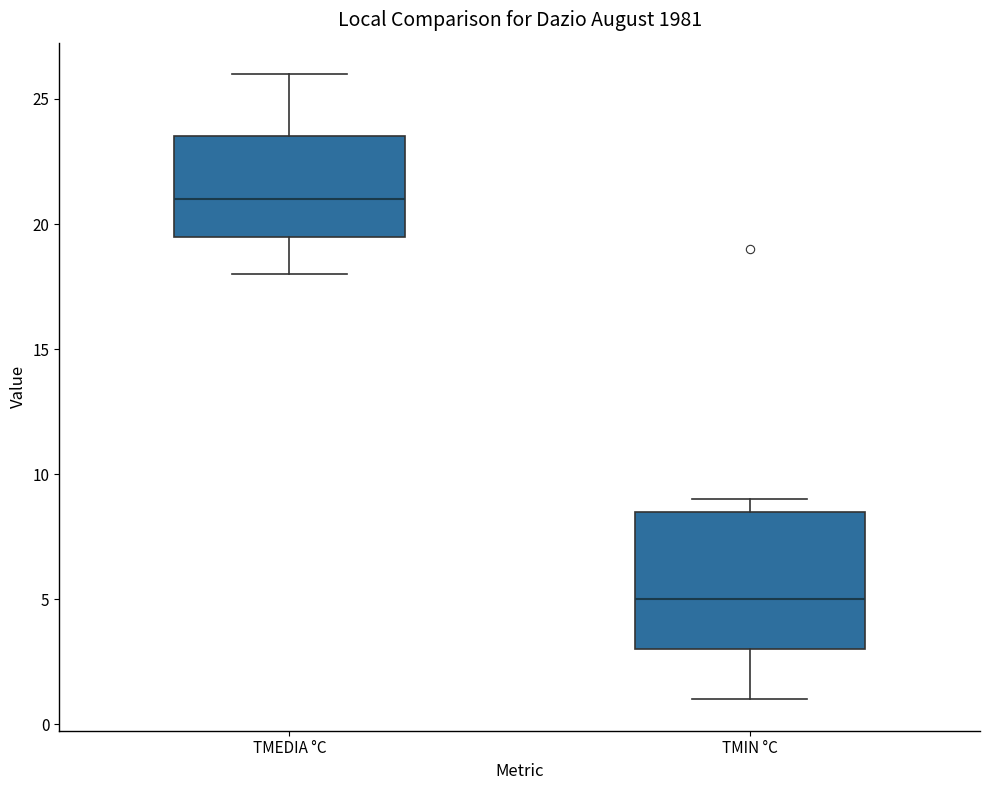

Comparing the boxes themselves (not the whiskers), which one is the tallest?

TMIN °C